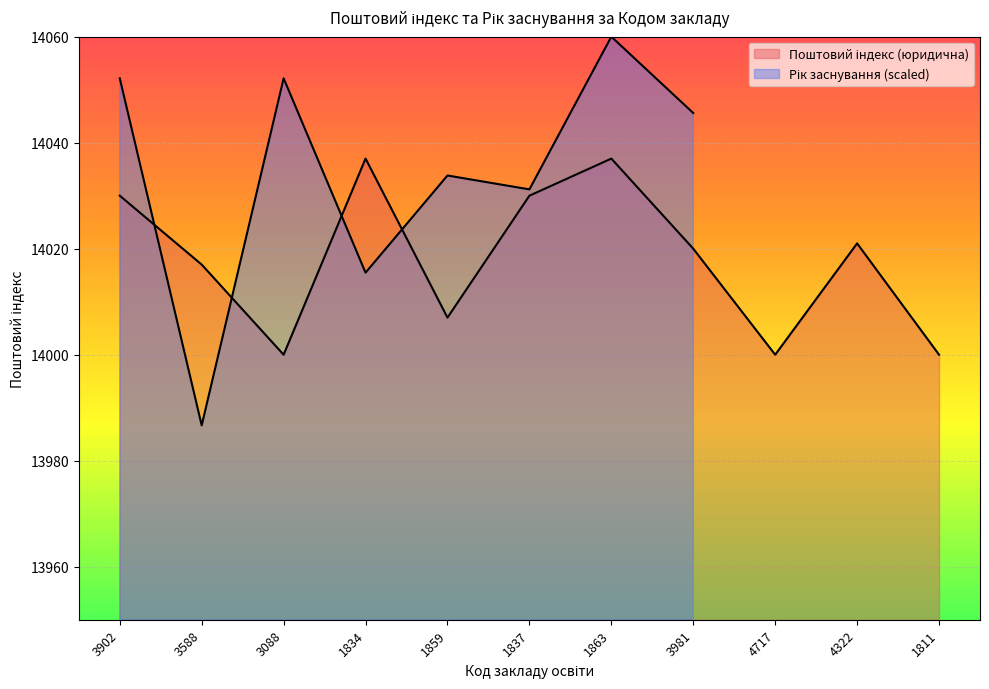

What is the difference between the maximum and minimum values?

37